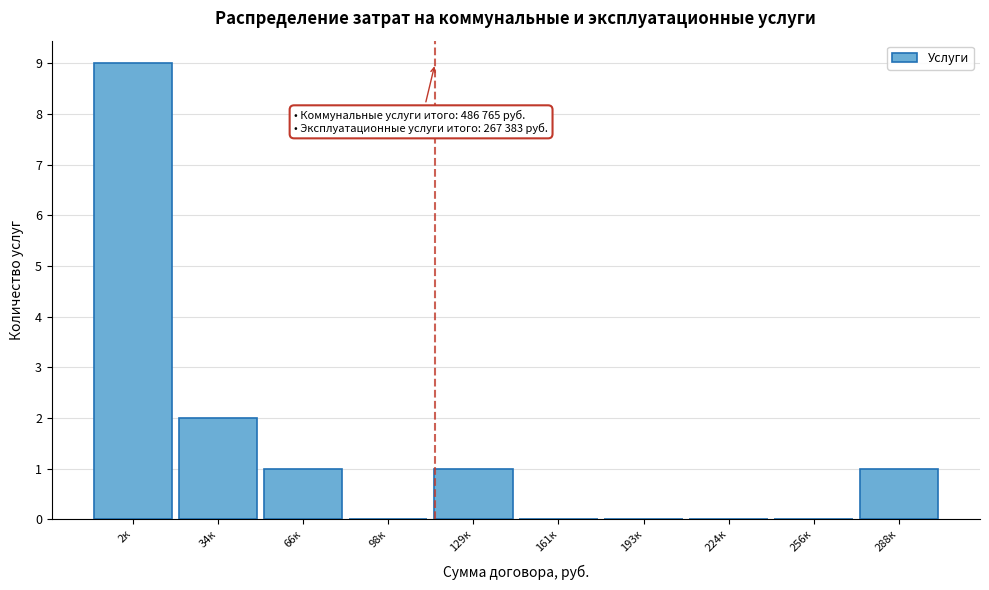

Reading right to left, list all the values displayed in this chart.

288к=1	256к=0	224к=0	193к=0	161к=0	129к=1	98к=0	66к=1	34к=2	2к=9